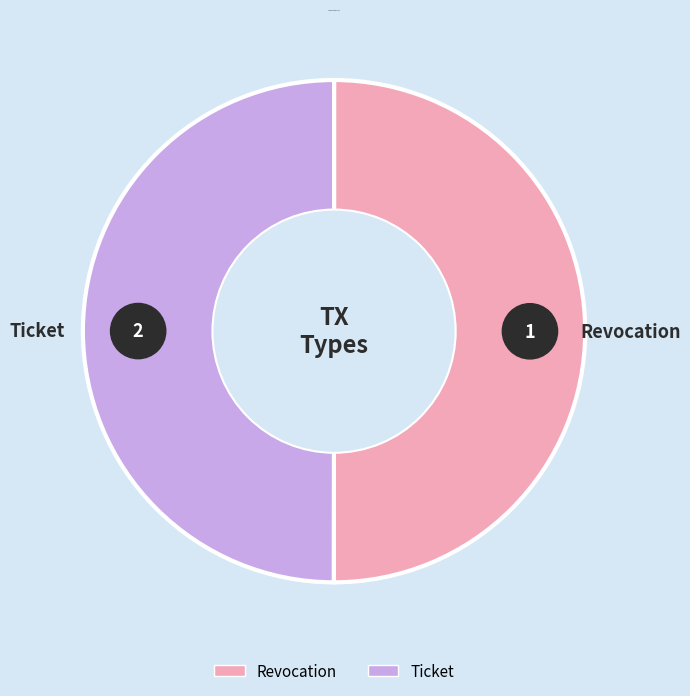

How many segments does this pie chart have?

2